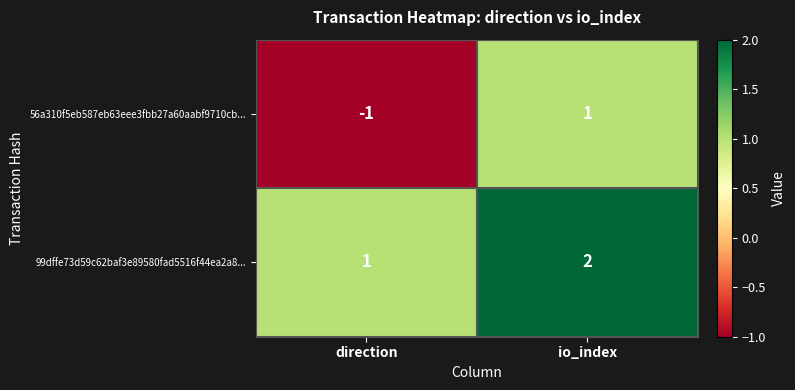

Which series has the largest range (max minus min)?

56a310f5eb587eb63eee3fbb27a60aabf9710cb...